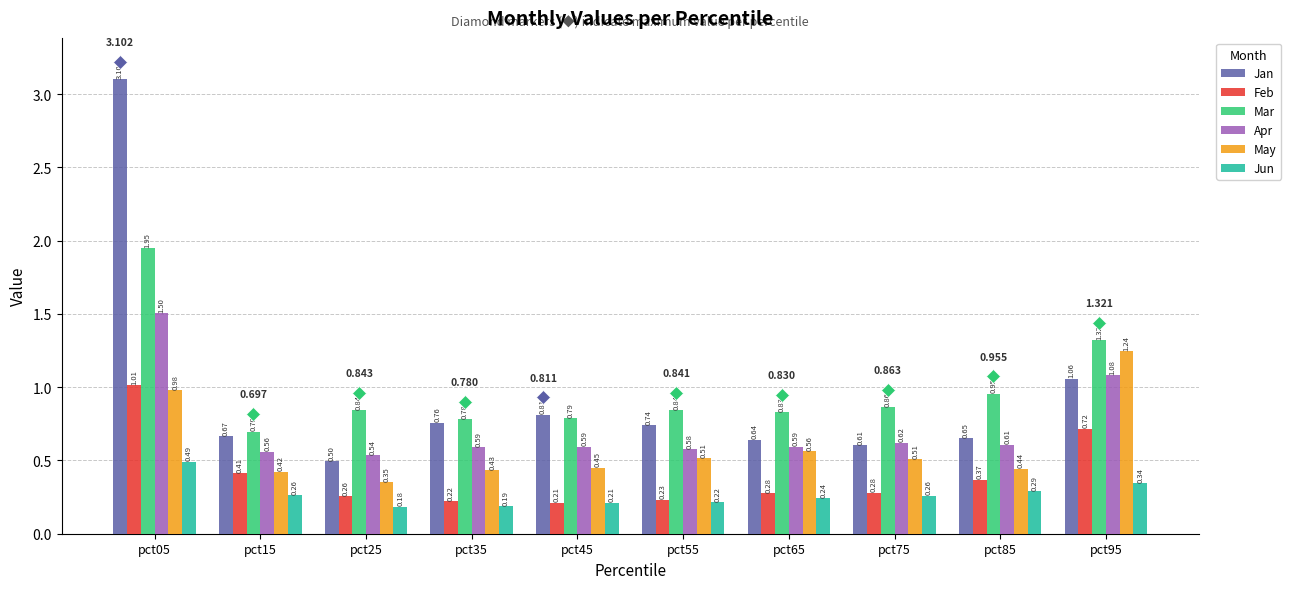

Between pct05 and pct55, which series saw the biggest shift?

Jan